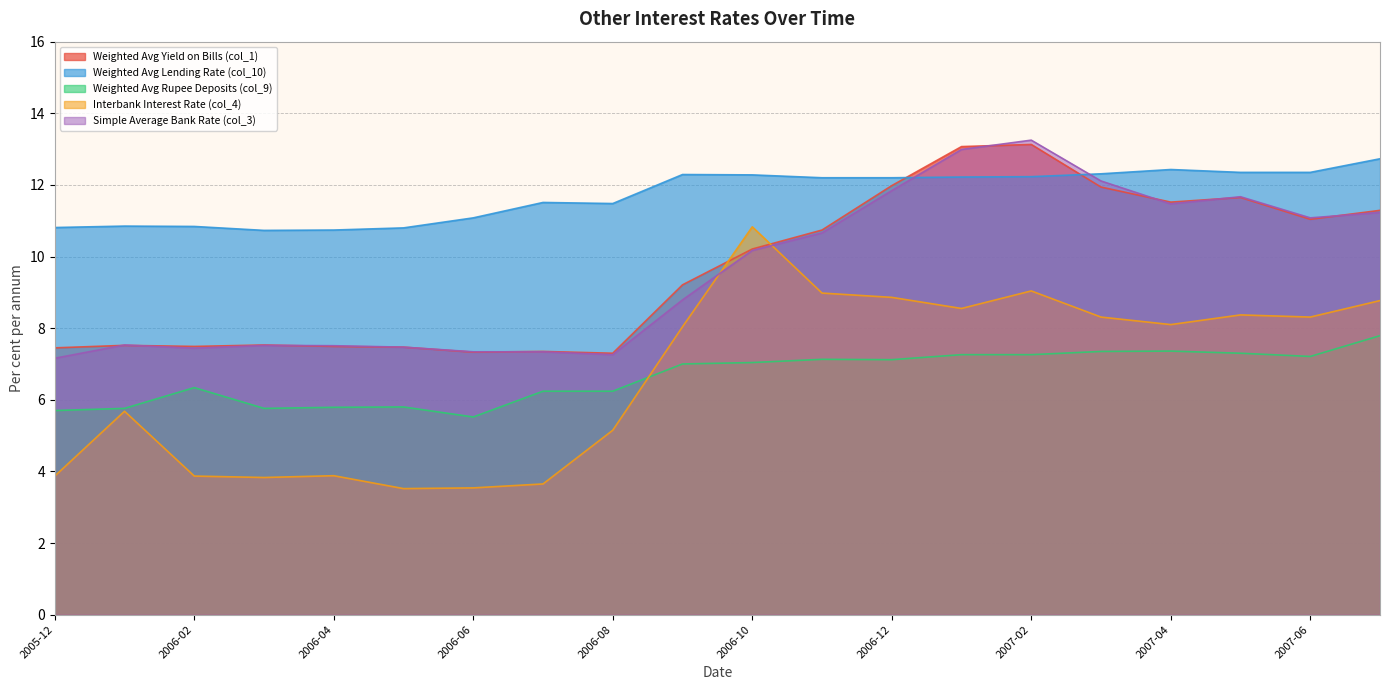

Does the chart display data point markers on the line(s)?

No